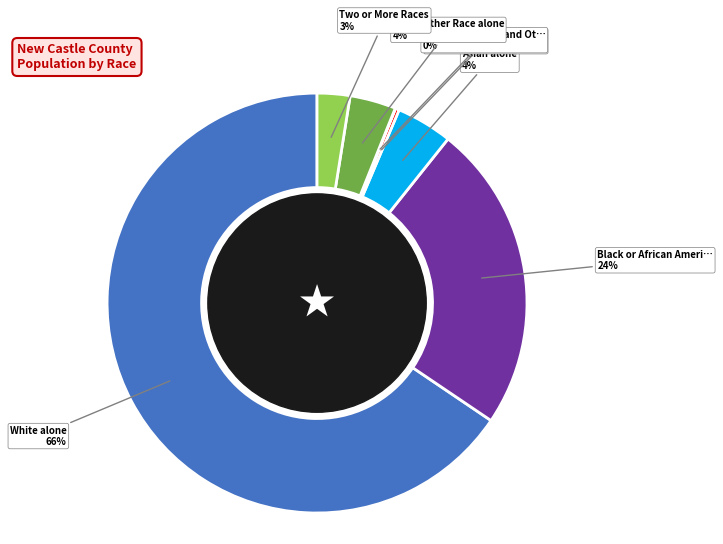

Is there a majority slice in this chart?

Yes